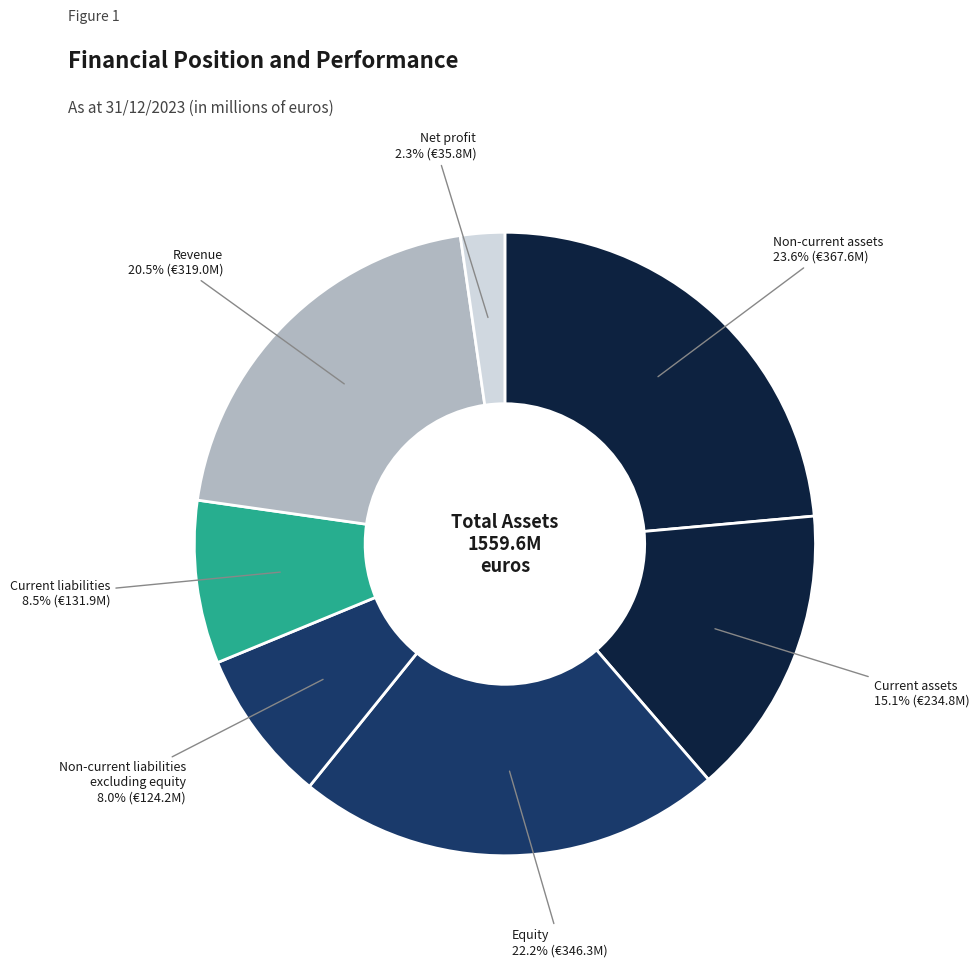

Which slice is the smallest?

Net profit